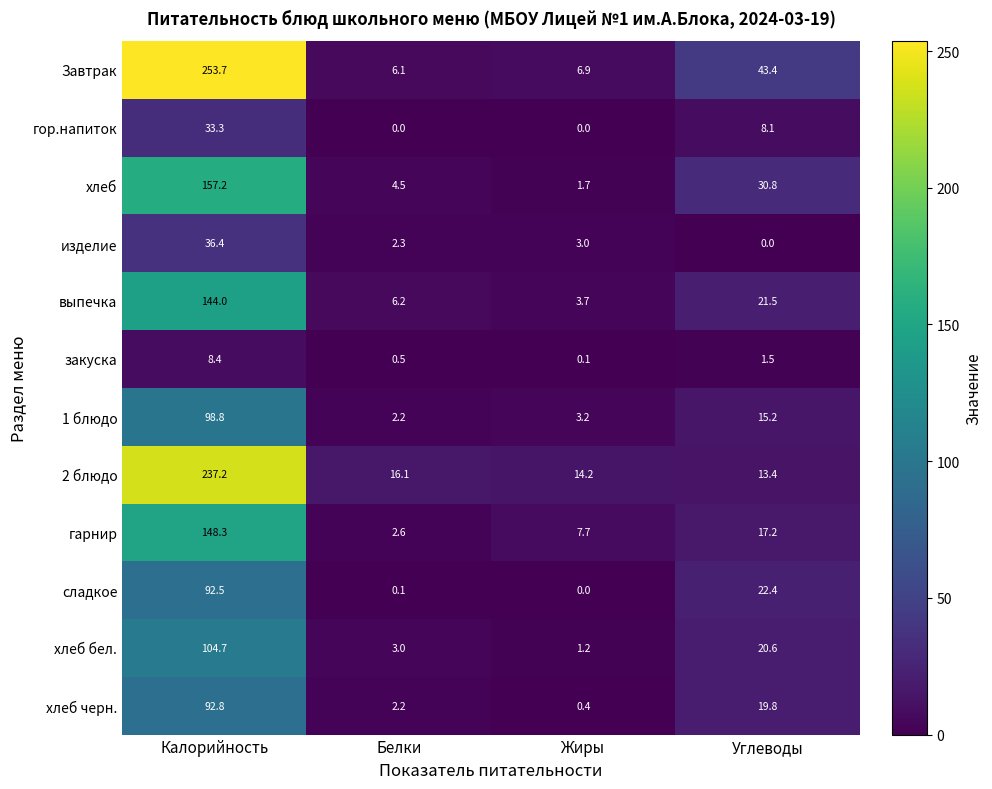

At how many categories does at least one series exceed 250?

1